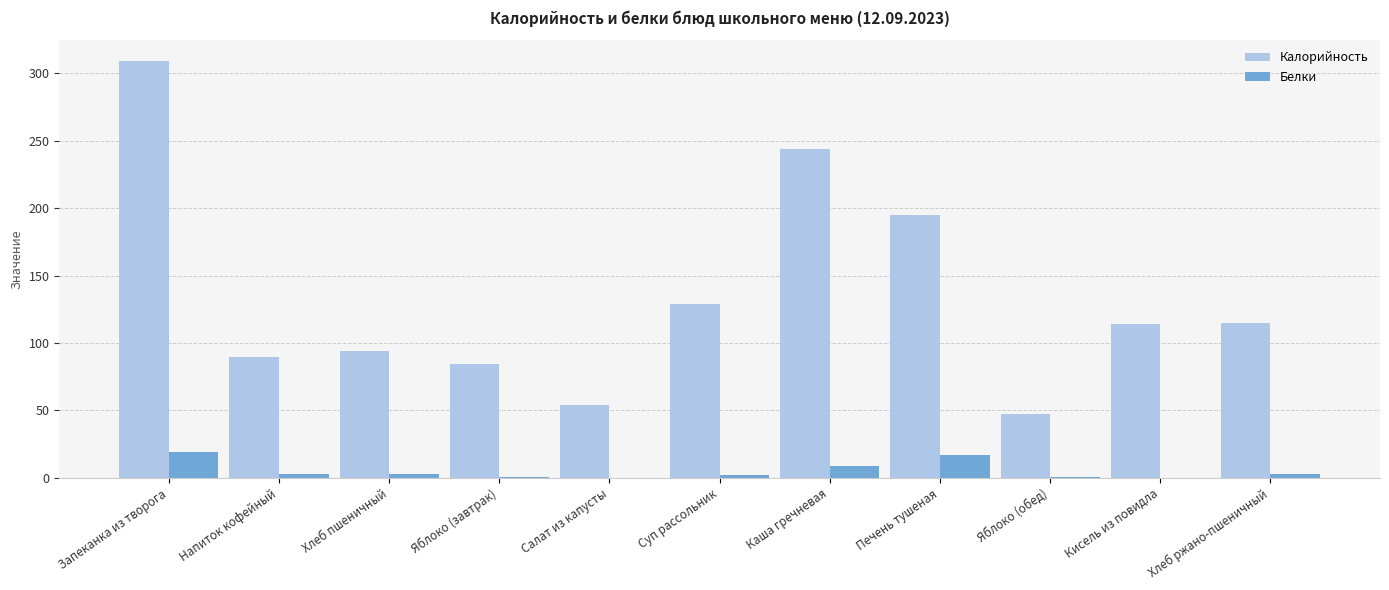

At which label is Калорийность closest to 178?

Печень тушеная